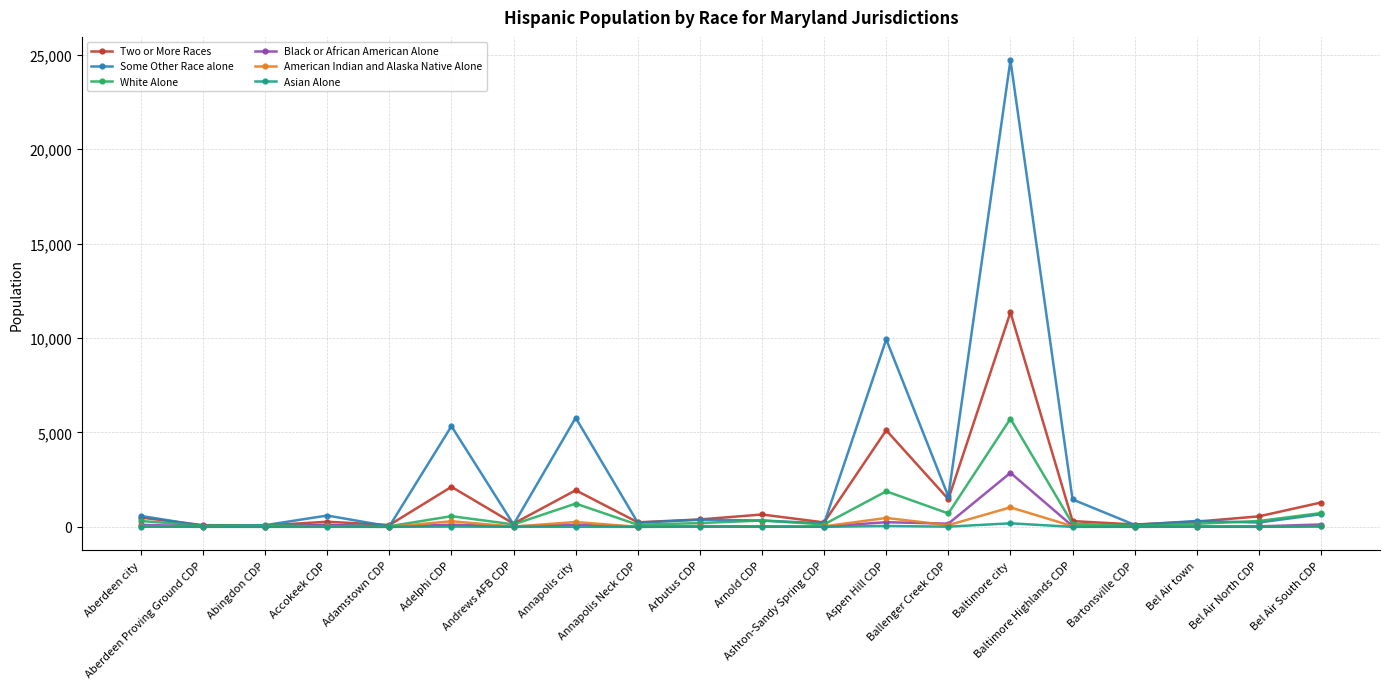

What is the maximum value for Black or African American Alone?

2863